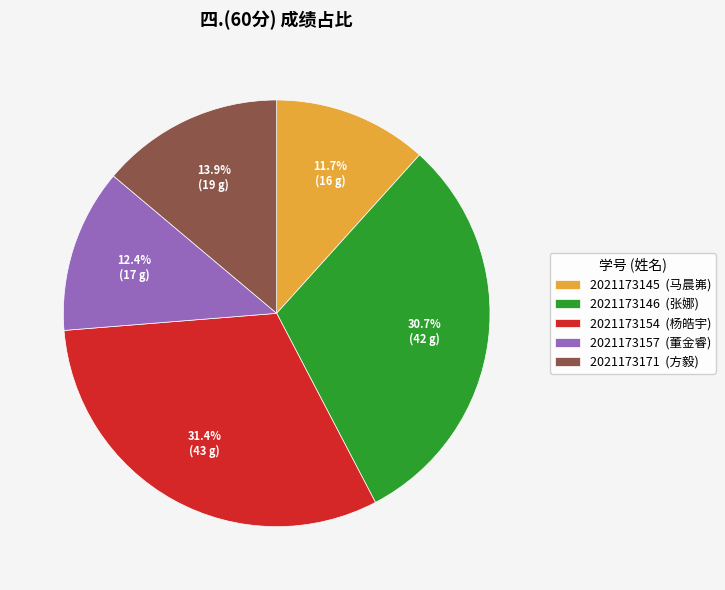

The 2021173146 slice represents 31% of the pie. True or false?

True